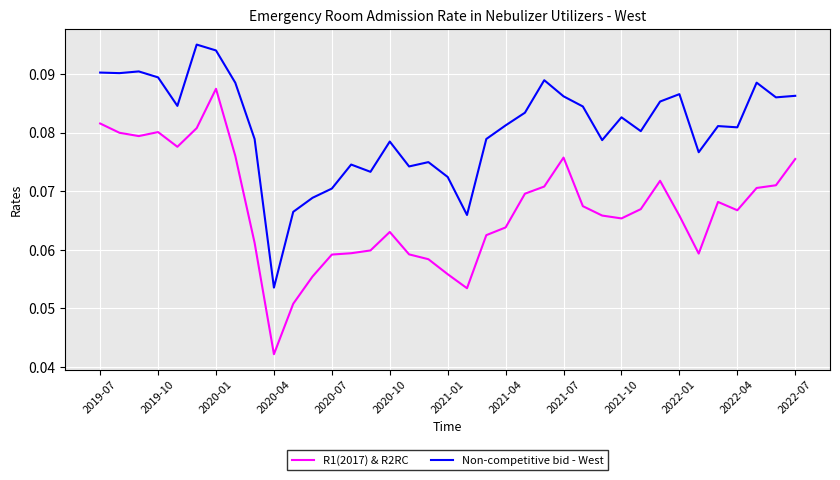

True or false: R1(2017) & R2RC and Non-competitive bid - West intersect in this chart.

False